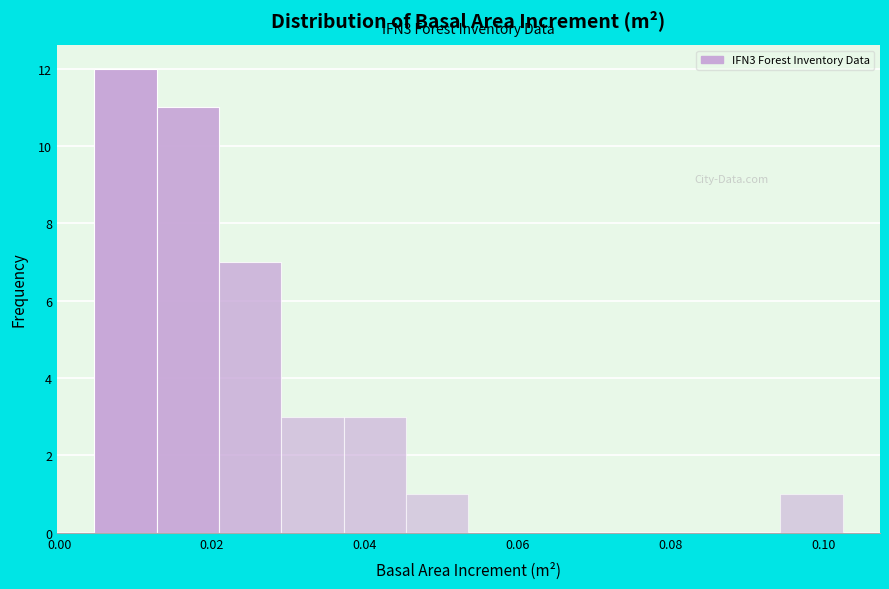

Over which range of the x-axis is the bar tallest?

0.004 to 0.012